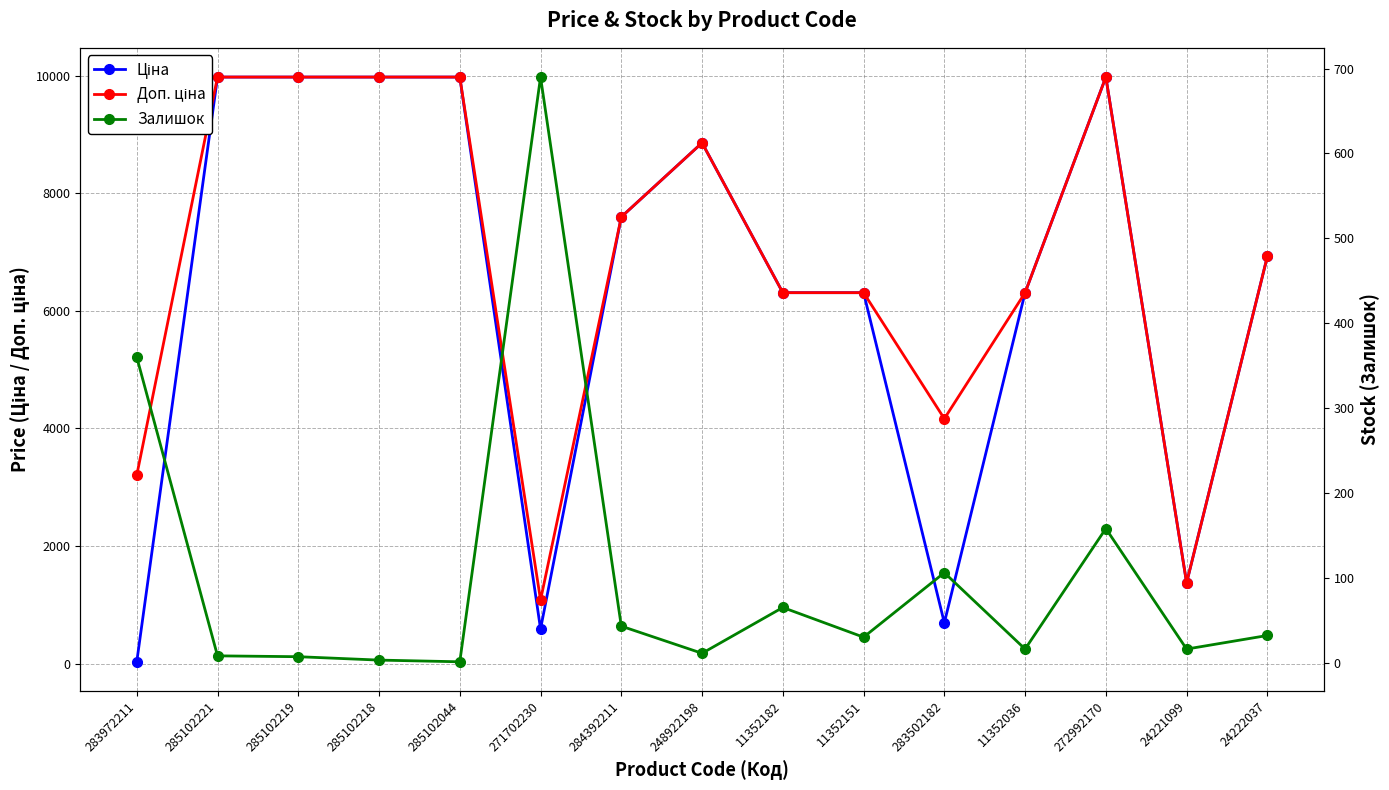

What is the approximate value of Доп. ціна at 24222037?

6925.7